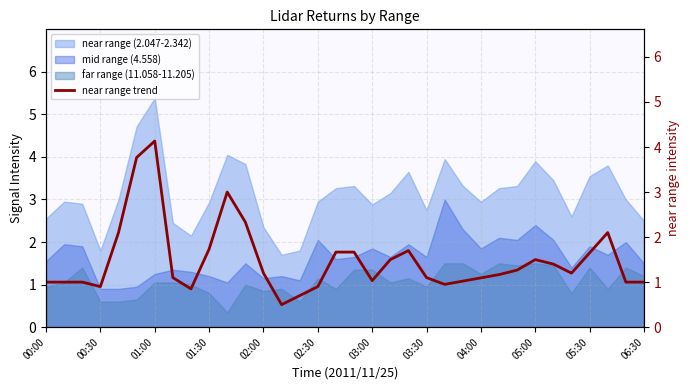

At which category does the chart reach its minimum across all series?

13